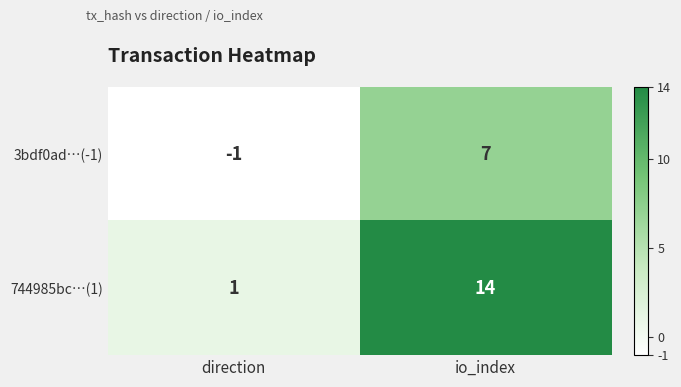

What is the highest value of the 3bdf0ad…(-1) series?

7